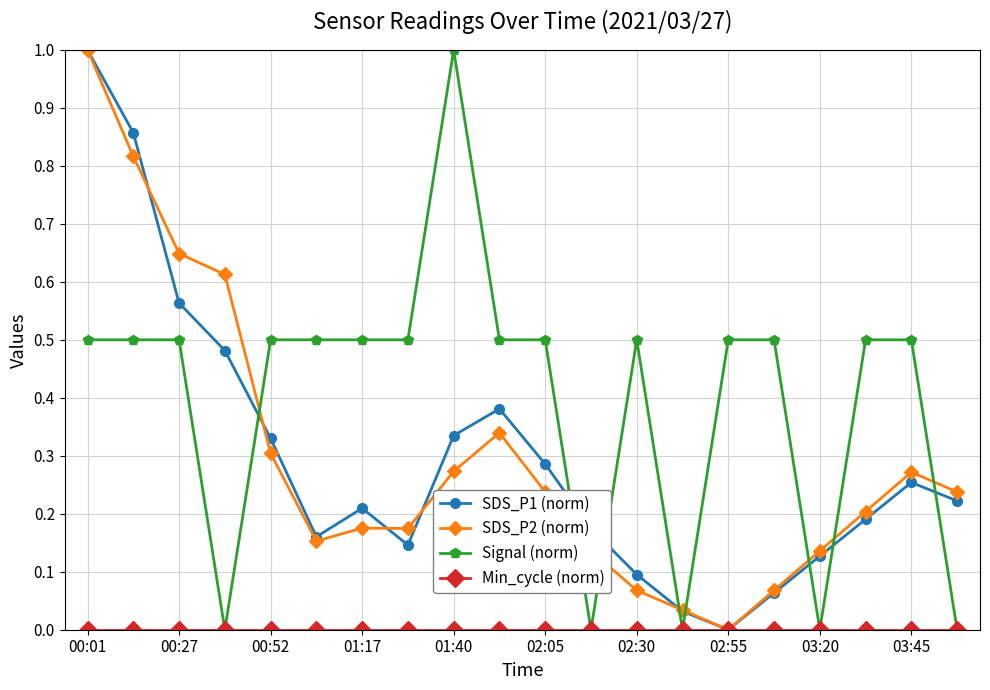

At how many categories does at least one series exceed 0?

20